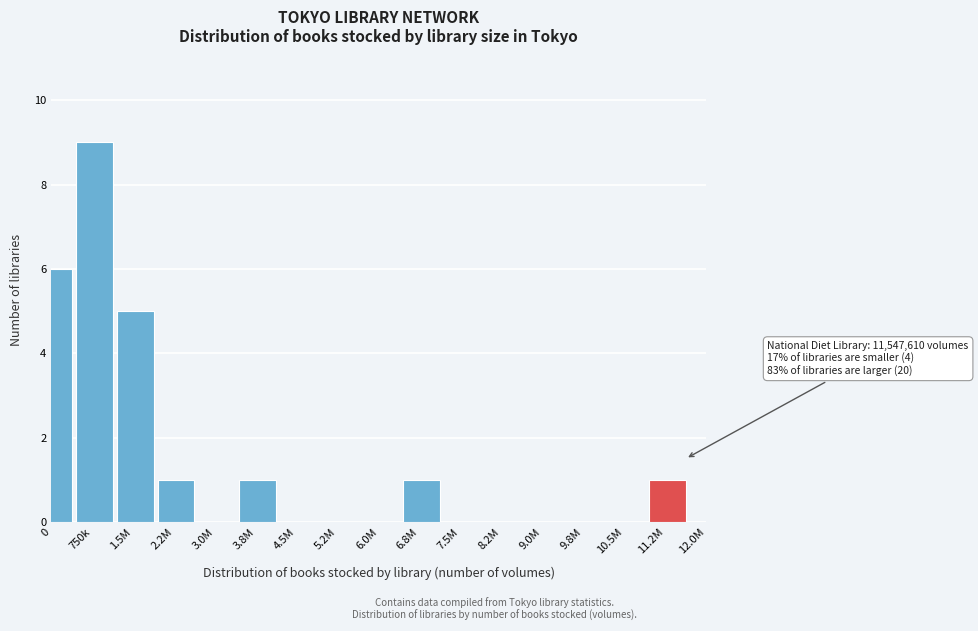

Reading left to right, what are all the values shown in this chart?

0=6	750k=9	1.5M=5	2.2M=1	3.0M=0	3.8M=1	4.5M=0	5.2M=0	6.0M=0	6.8M=1	7.5M=0	8.2M=0	9.0M=0	9.8M=0	10.5M=0	11.2M=1